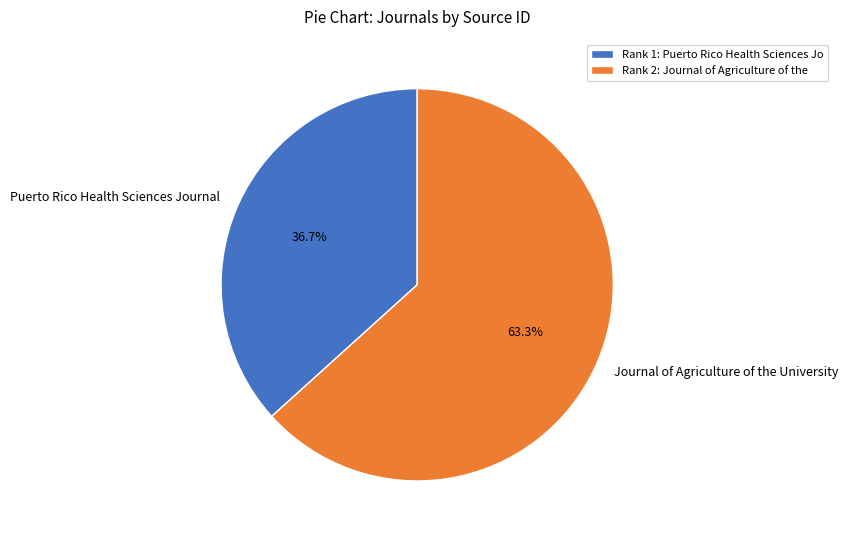

To the nearest percent, what is the combined percentage of Puerto Rico Health Sciences Journal and Journal of Agriculture of the University?

100%